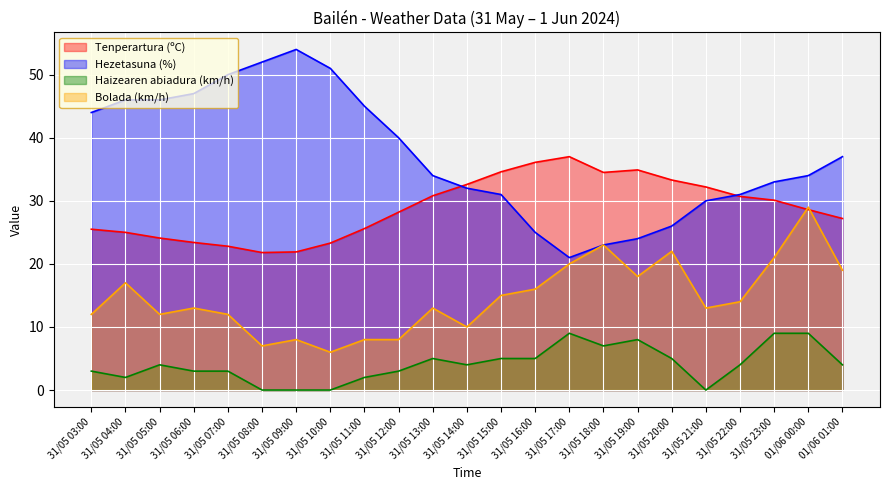

How many lines are shown in the chart?

4